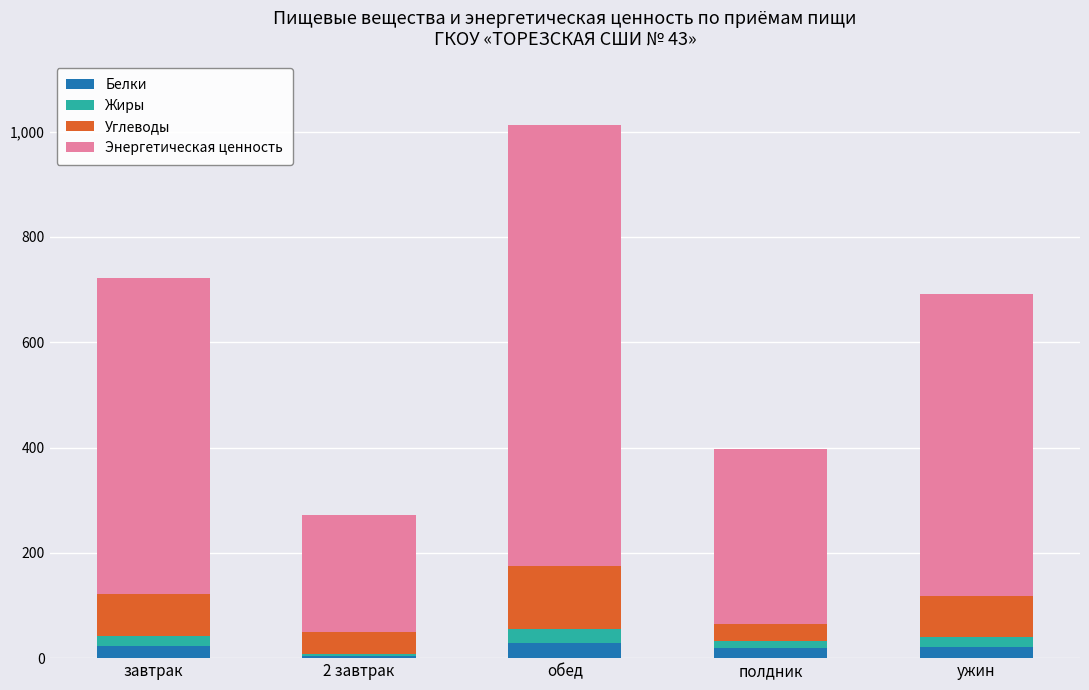

At which category is the sum across all series the highest?

обед